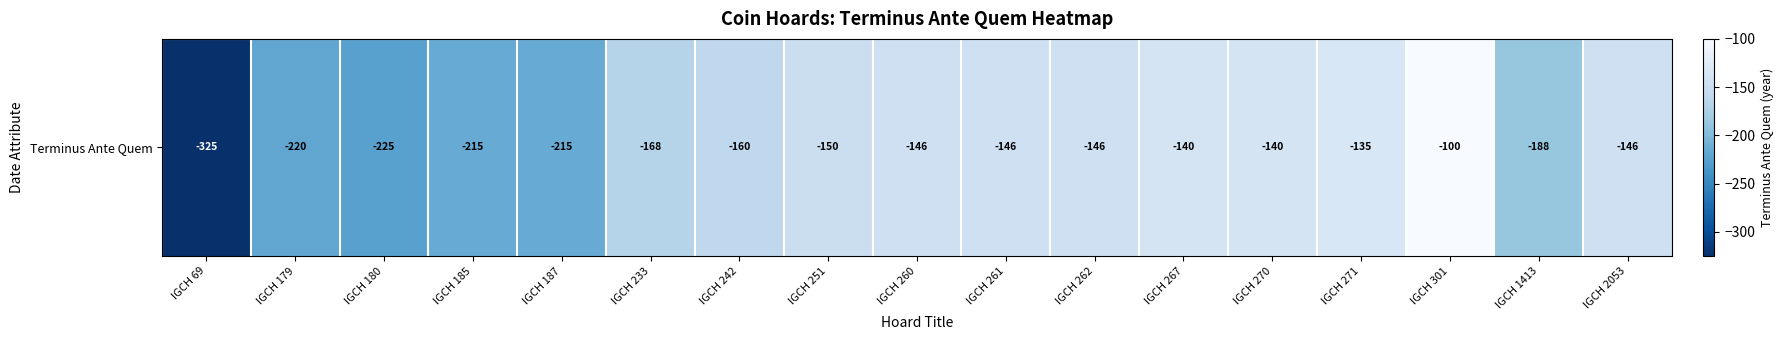

Reading right to left, transcribe all the data shown in this chart.

-146	-188	-100	-135	-140	-140	-146	-146	-146	-150	-160	-168	-215	-215	-225	-220	-325